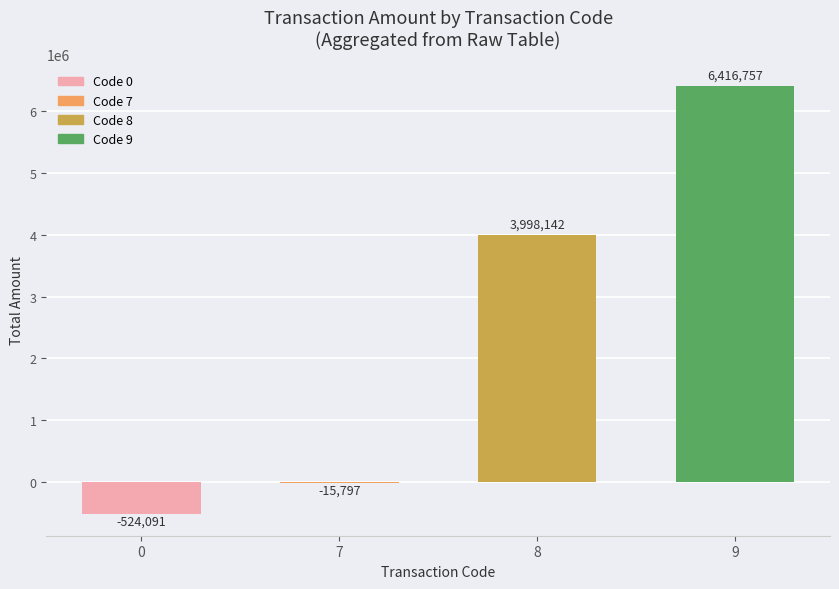

What is the approximate value at 8, to the nearest 50?

3998150